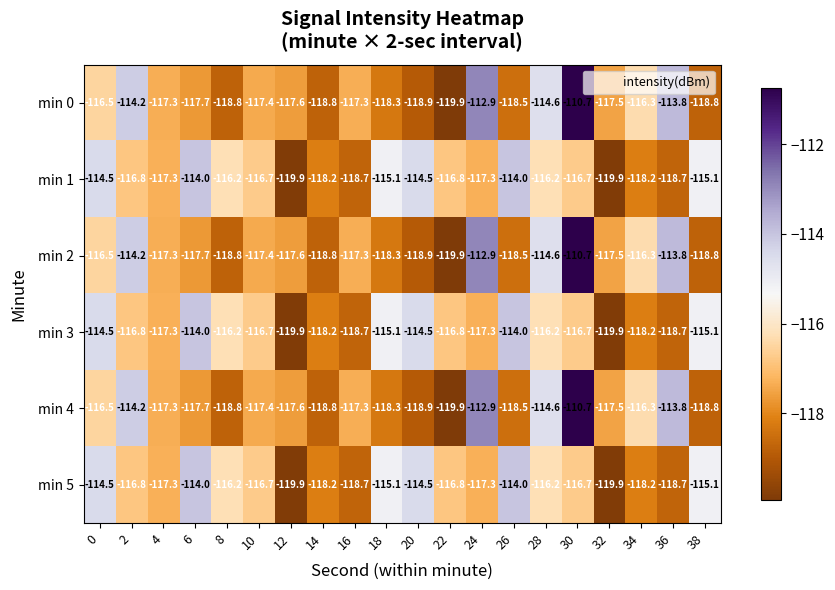

What is the greatest value displayed?

-110.7